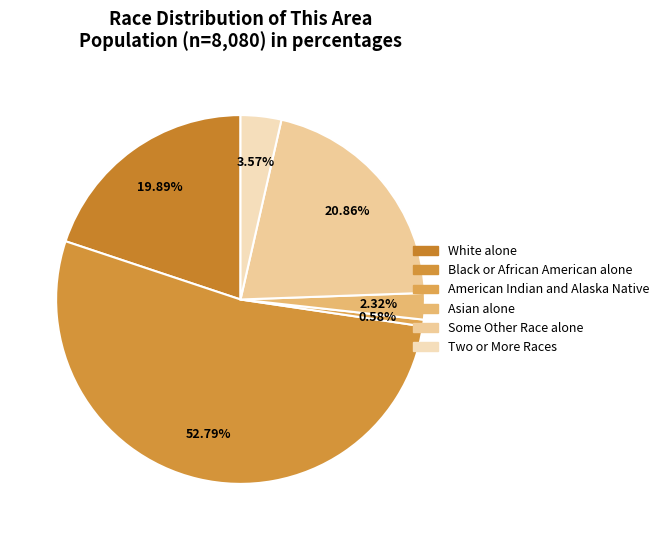

Is it true that Some Other Race alone is 8% of the pie?

False